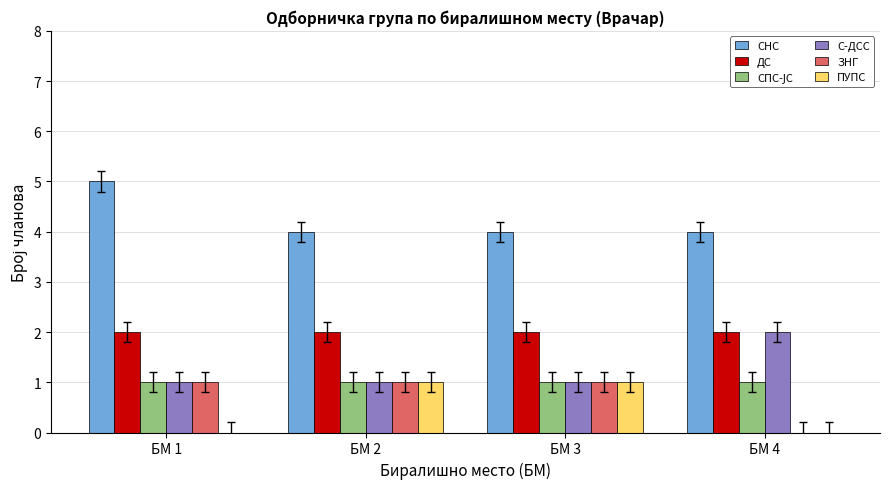

True or false: ДС has a value of 3 at БМ 4.

False